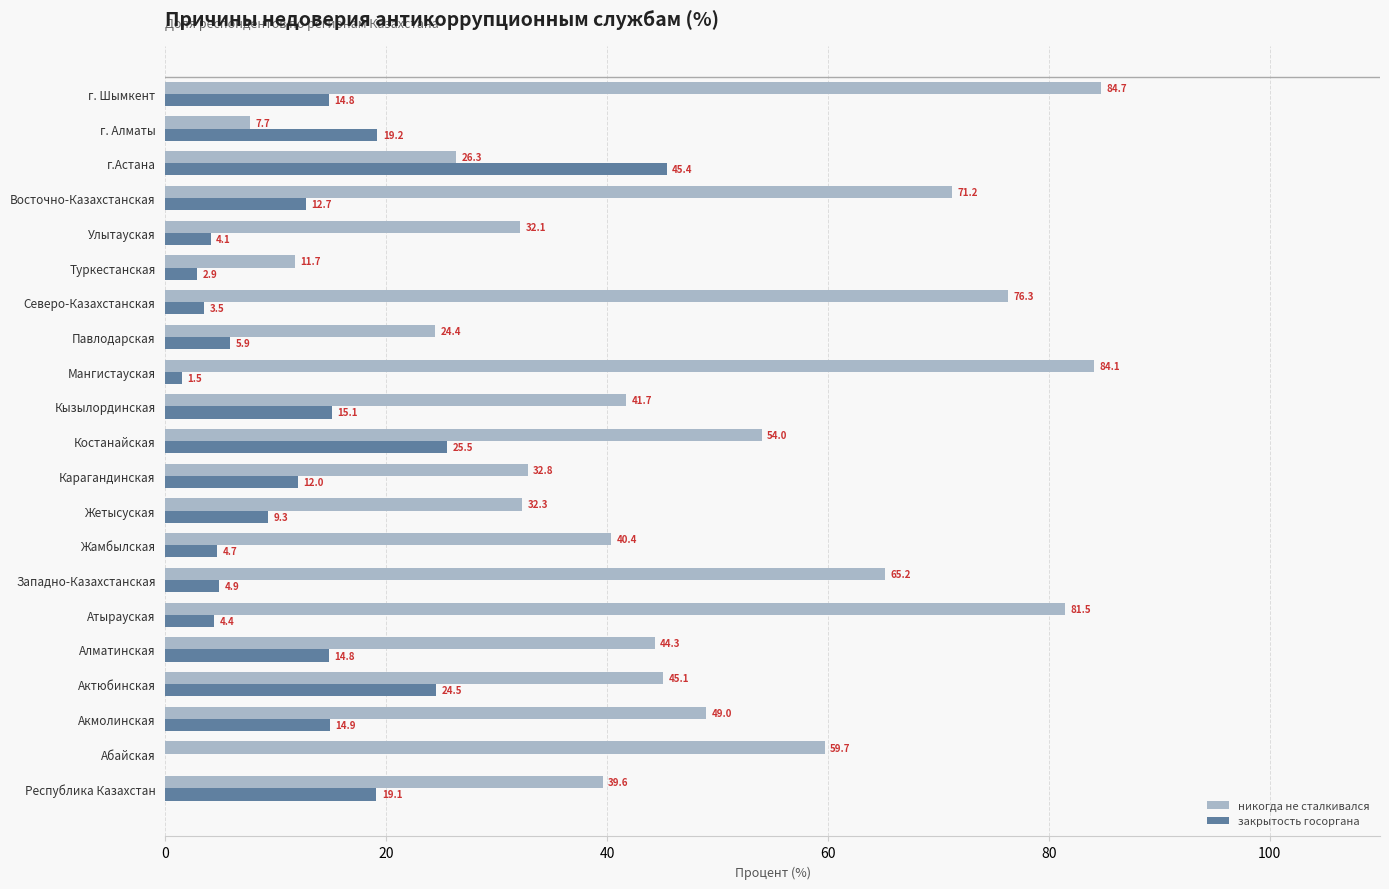

Which series changed the most between Жетысуская and Костанайская?

никогда не сталкивался